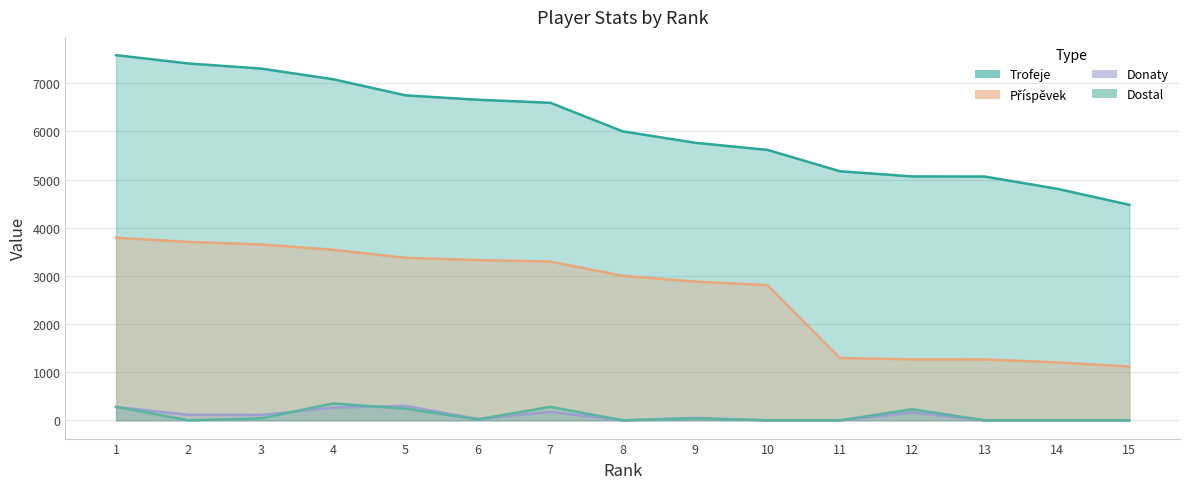

Where does the Dostal series first go above 20?

1